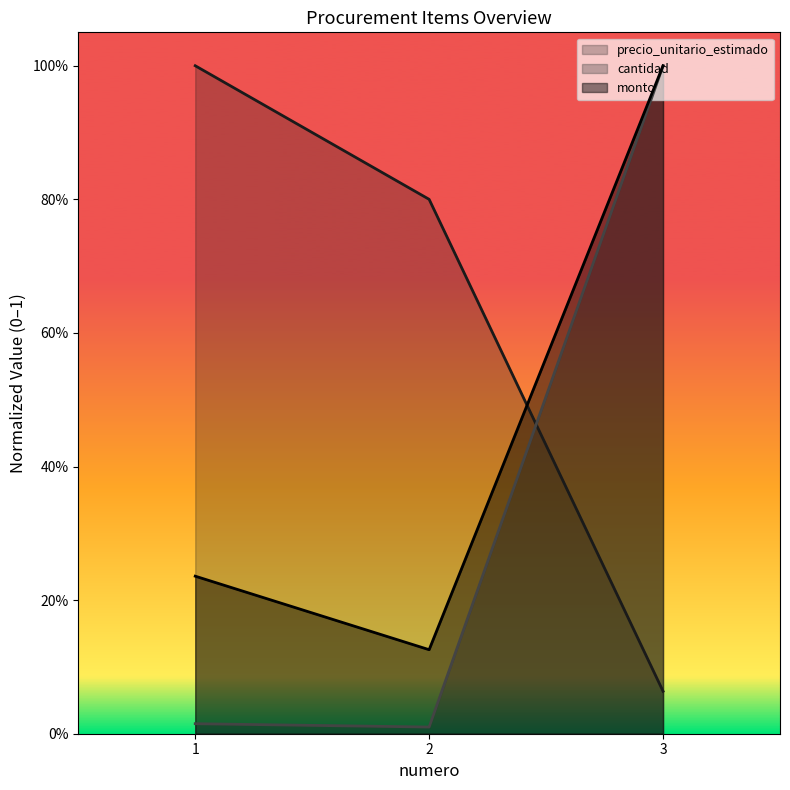

Which series has the largest range (max minus min)?

cantidad